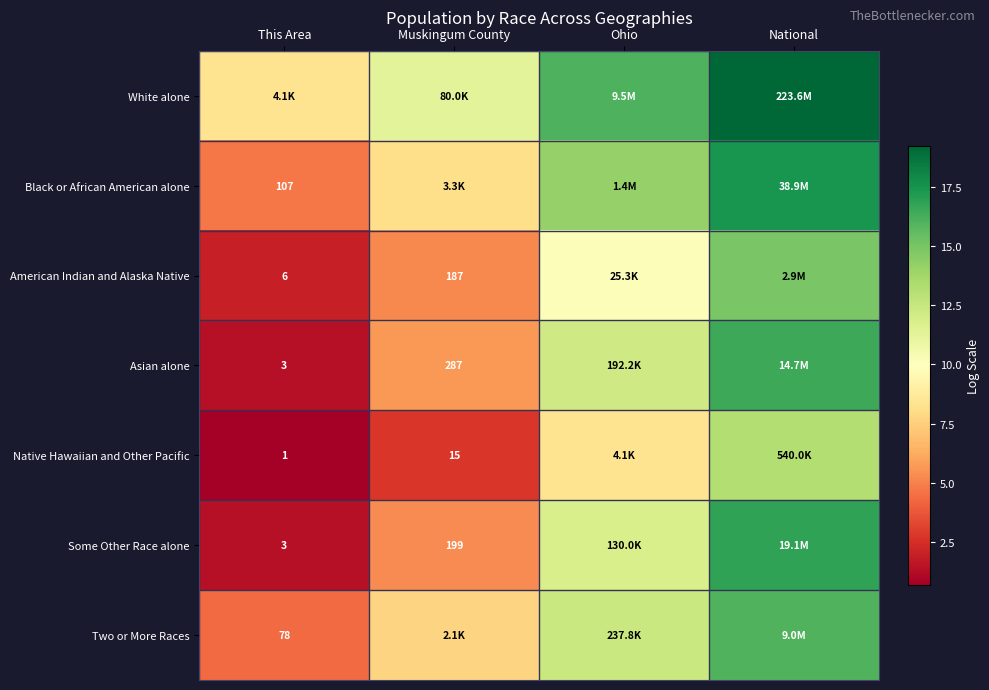

Count the number of data series in this chart.

7